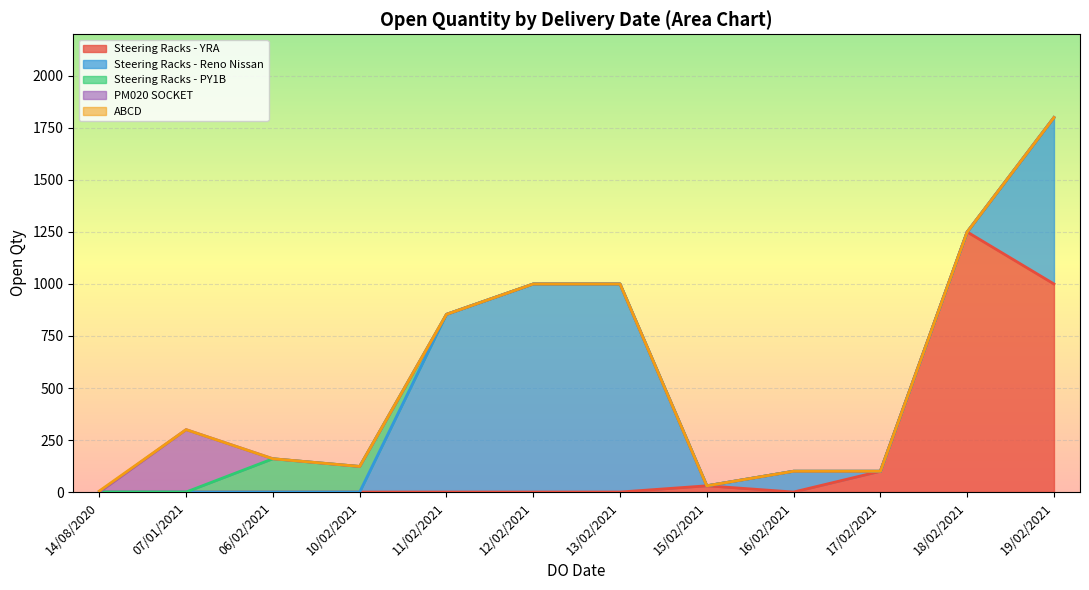

Which category has the highest value in the Steering Racks - YRA series?

18/02/2021